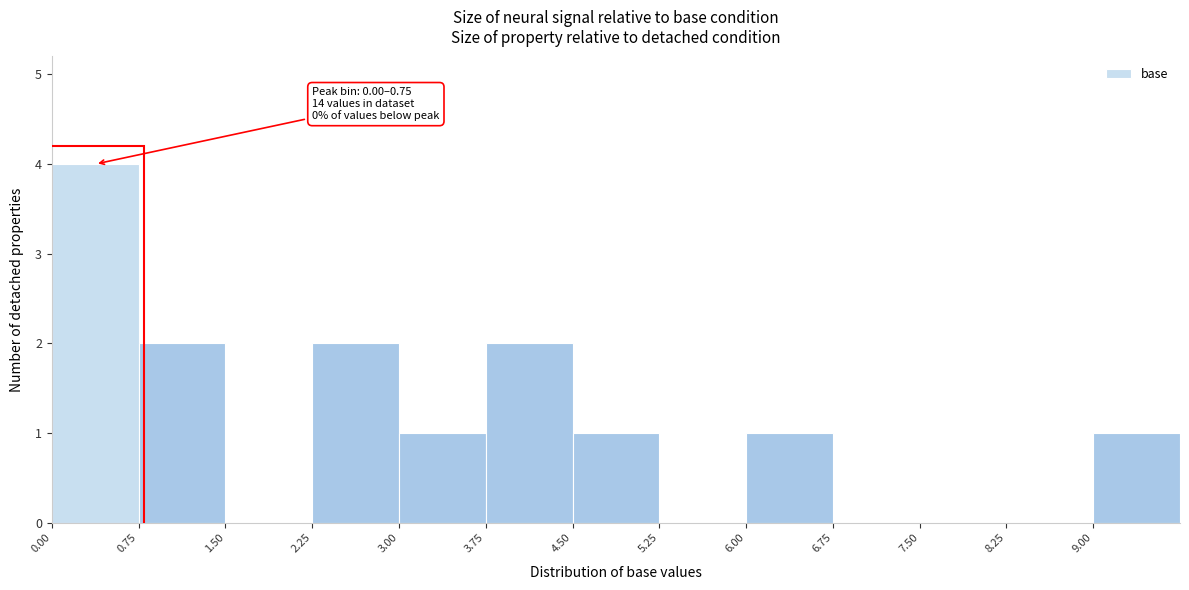

Over which range of the x-axis is the bar tallest?

0.00 to 0.75